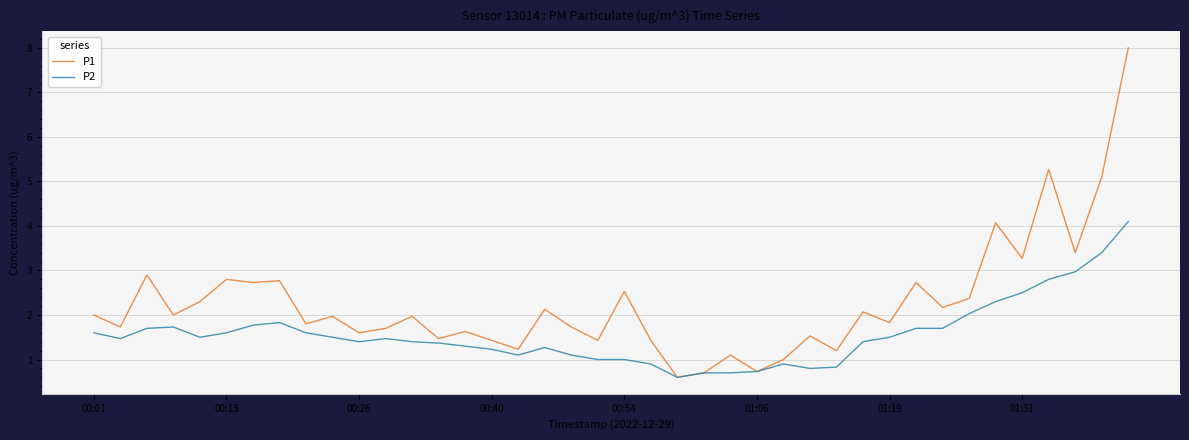

What is the minimum value for P1?

0.6